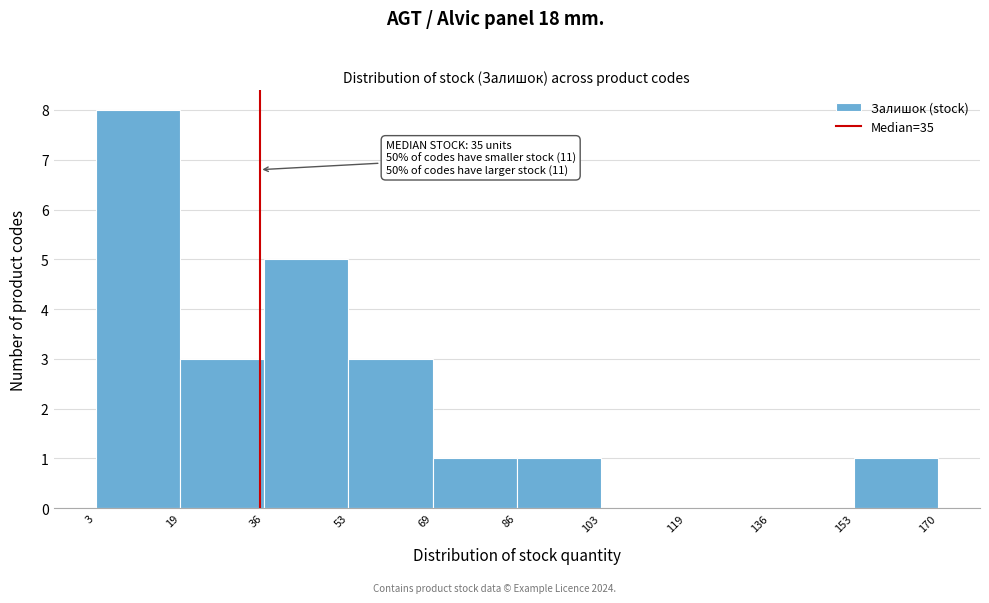

Which range on the x-axis has the tallest bar?

3 to 19